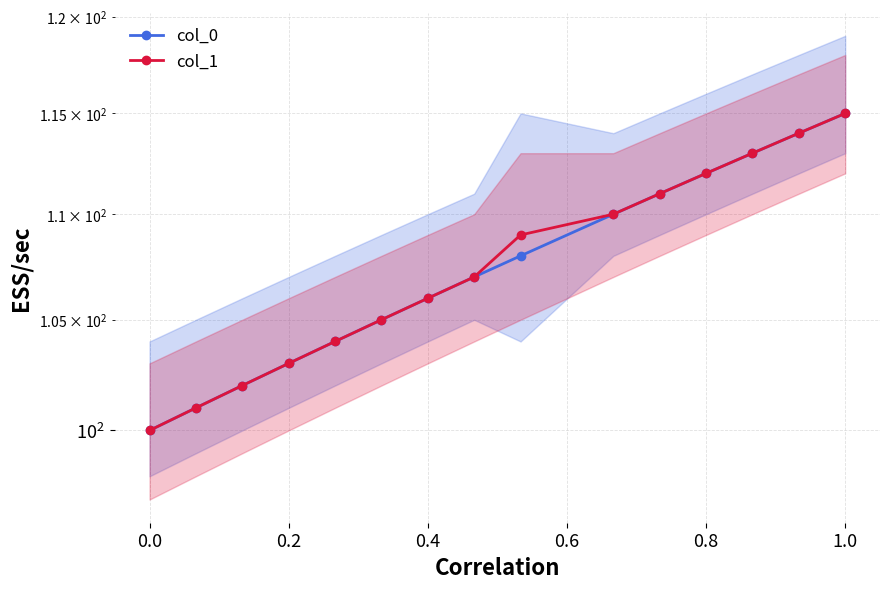

True or false: col_0 and col_1 intersect in this chart.

False